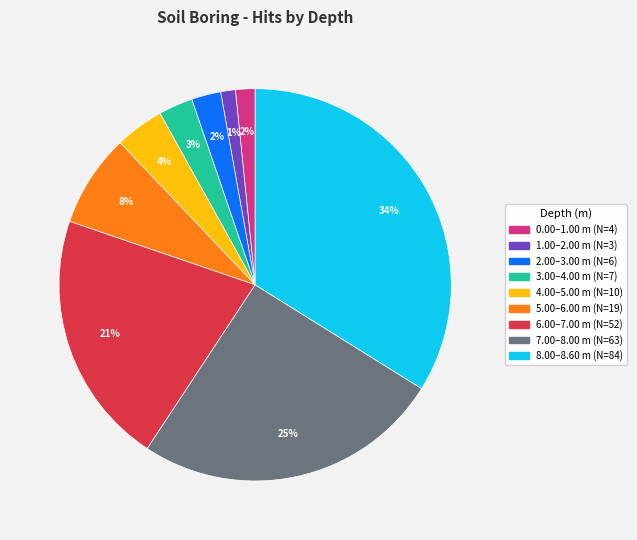

Which has a higher value, 7.00–8.00 m or 1.00–2.00 m?

7.00–8.00 m